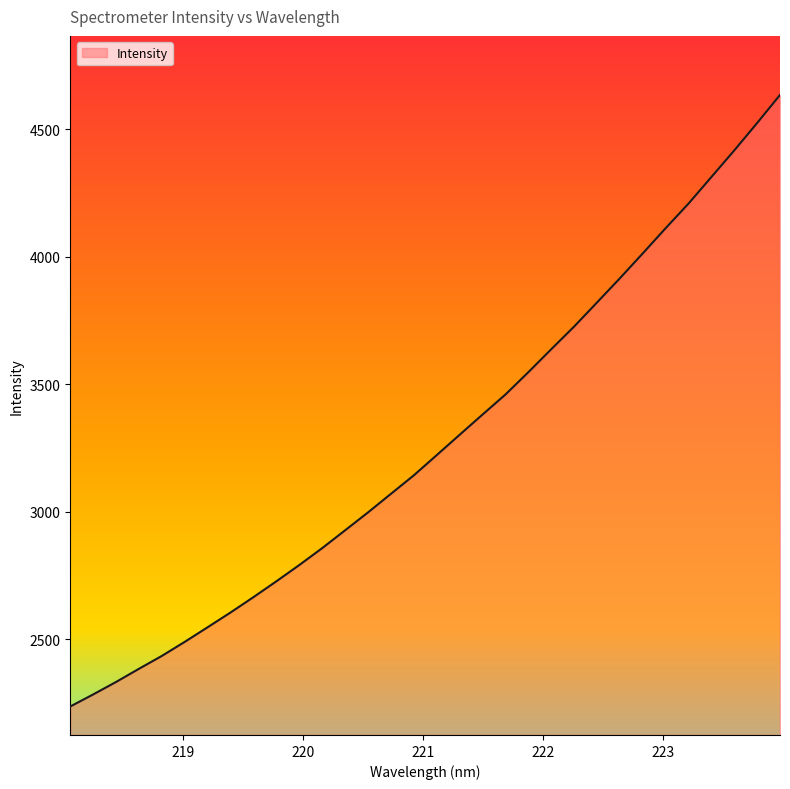

Does the chart display data point markers on the line(s)?

No